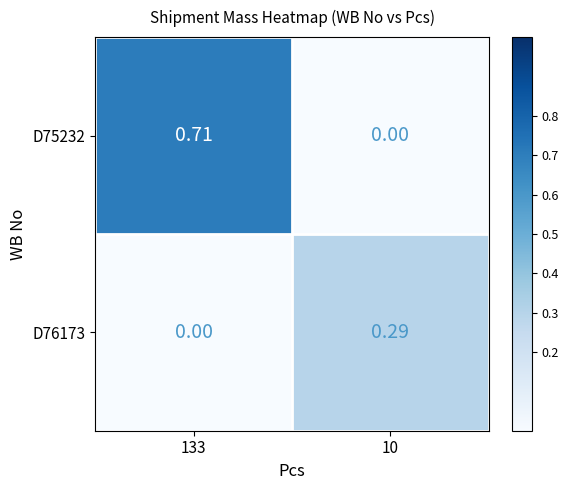

Is the value of D75232 at 10 greater than the value of D76173 at 10?

No